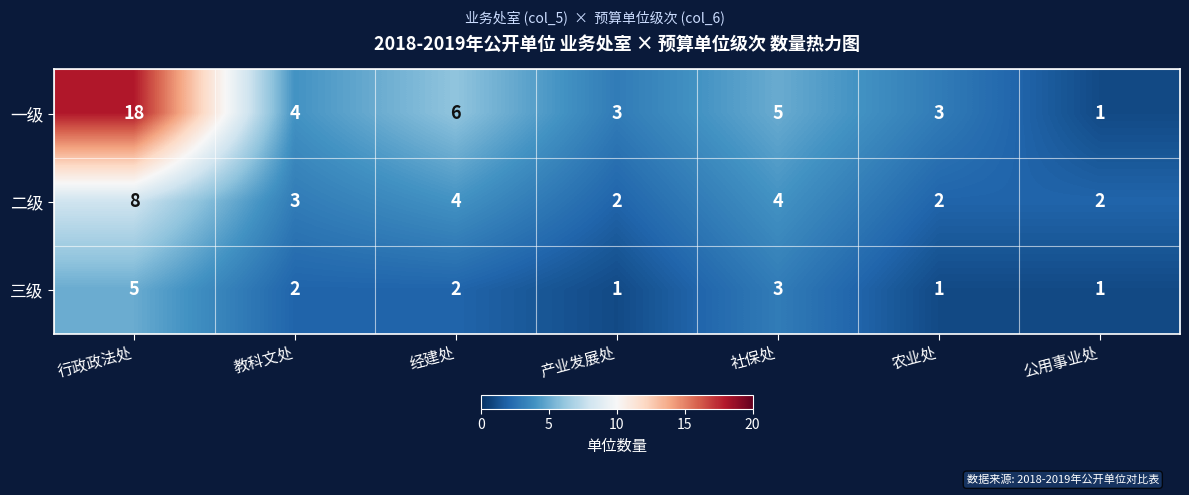

What is the sum of all 一级 values?

40